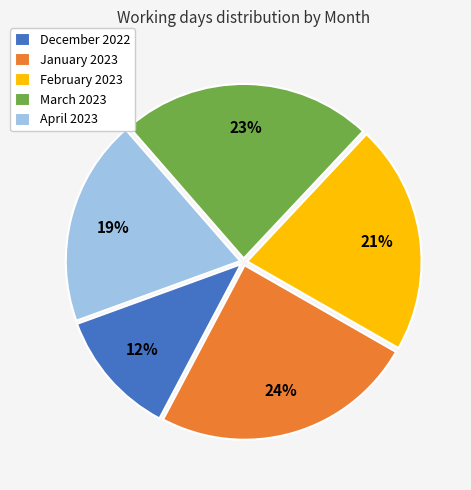

Which slice is the smallest?

December 2022